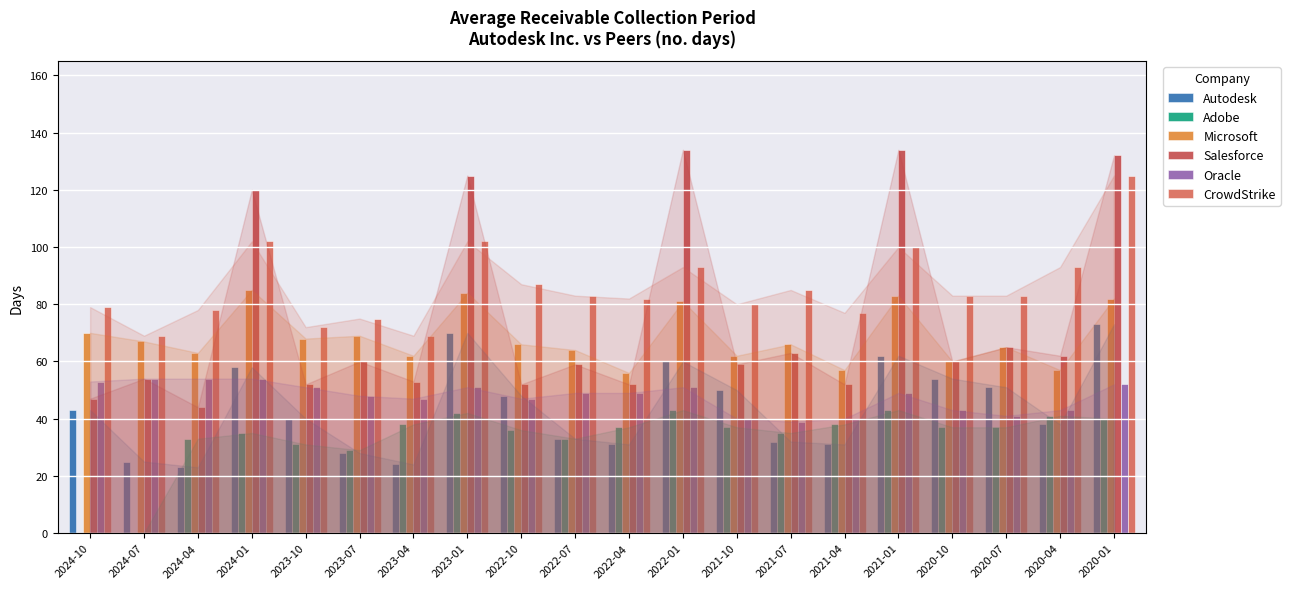

Reading left to right, list all the values displayed in this chart.

Autodesk: 43	25	23	58	40	28	24	70	48	33	31	60	50	32	31	62	54	51	38	73
Adobe: 0	0	33	35	31	29	38	42	36	33	37	43	37	35	38	43	37	37	41	40
Microsoft: 70	67	63	85	68	69	62	84	66	64	56	81	62	66	57	83	60	65	57	82
Salesforce: 47	54	44	120	52	60	53	125	52	59	52	134	59	63	52	134	60	65	62	132
Oracle: 53	54	54	54	51	48	47	51	47	49	49	51	40	39	40	49	43	41	43	52
CrowdStrike: 79	69	78	102	72	75	69	102	87	83	82	93	80	85	77	100	83	83	93	125